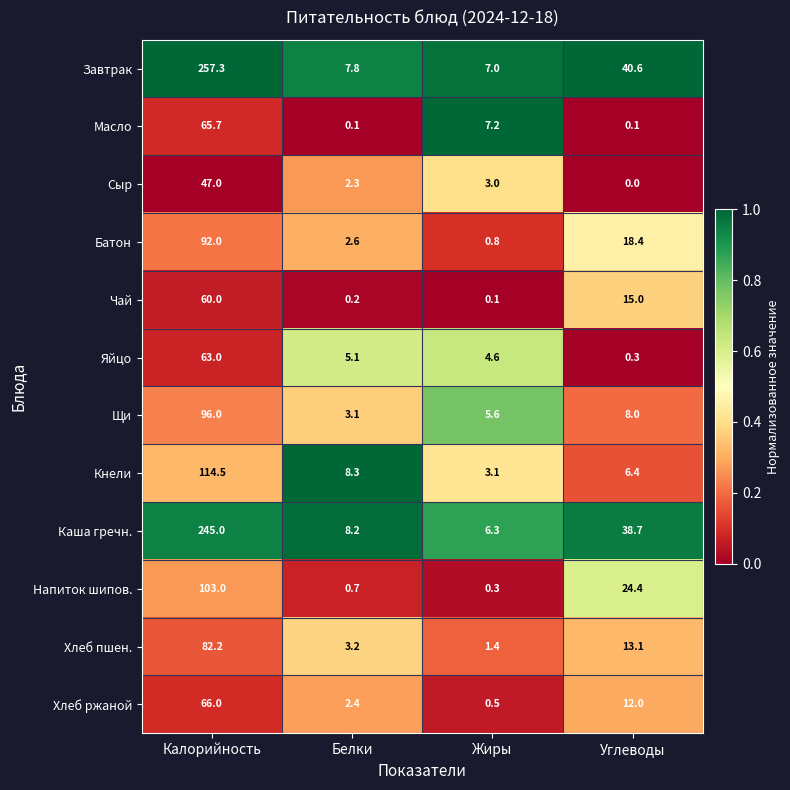

What is the difference between the second highest and minimum values in the Каша гречн. series?

32.4